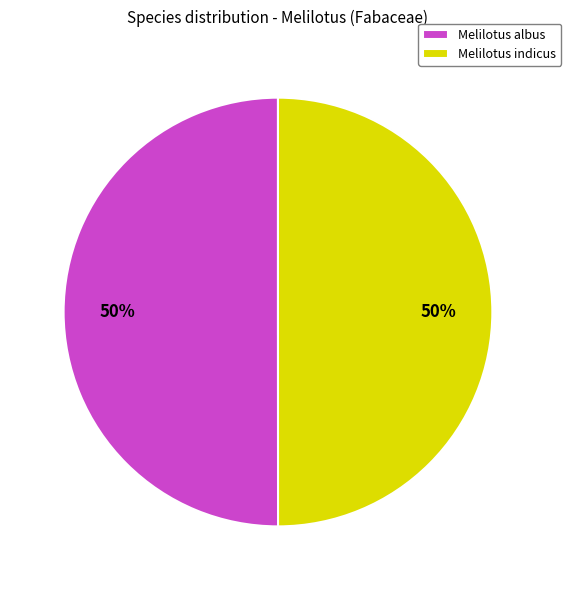

Do Melilotus indicus and Melilotus albus together represent more than half of the pie?

Yes